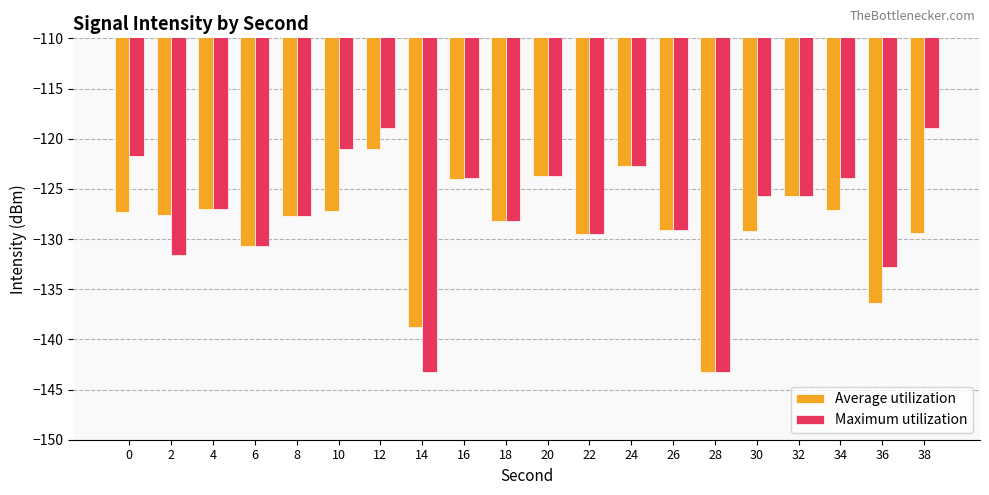

How many bars are there in each group?

2